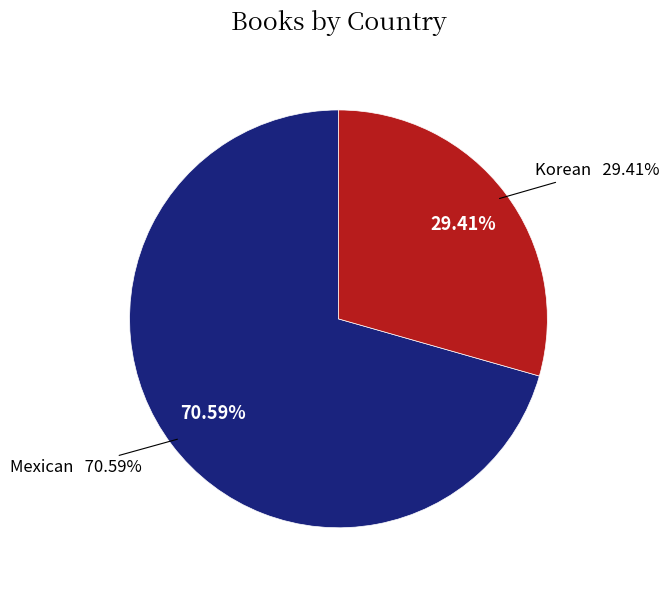

What percentage do Mexican and Korean together represent?

100.0%